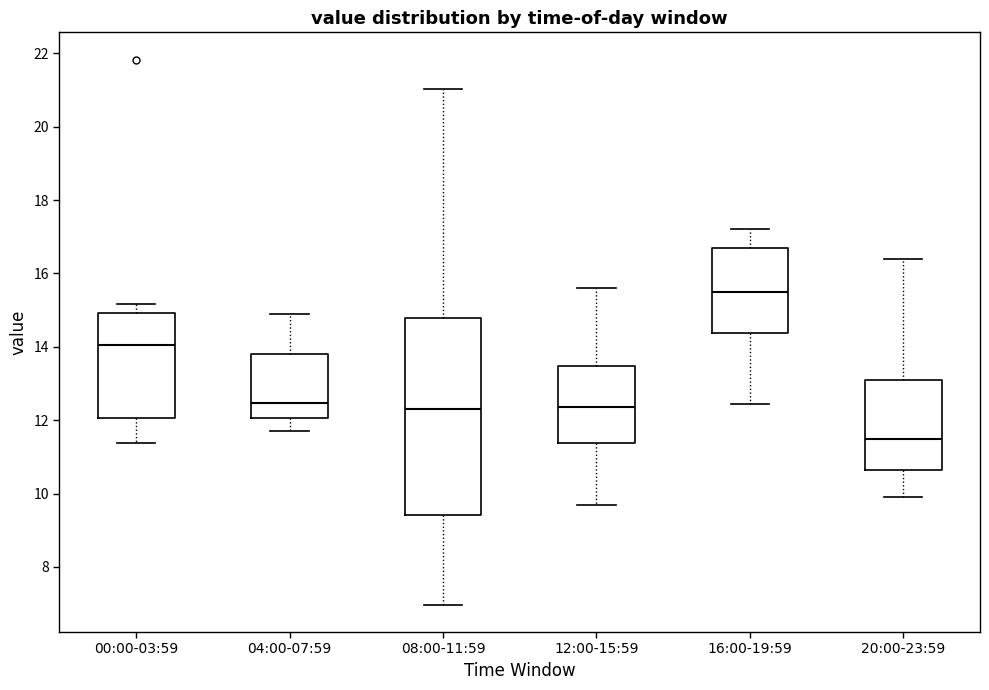

Where does the upper whisker of the box for 12:00-15:59 end on the y-axis? The values are not printed on the chart, so give them approximately, as read against the axis.

15.6